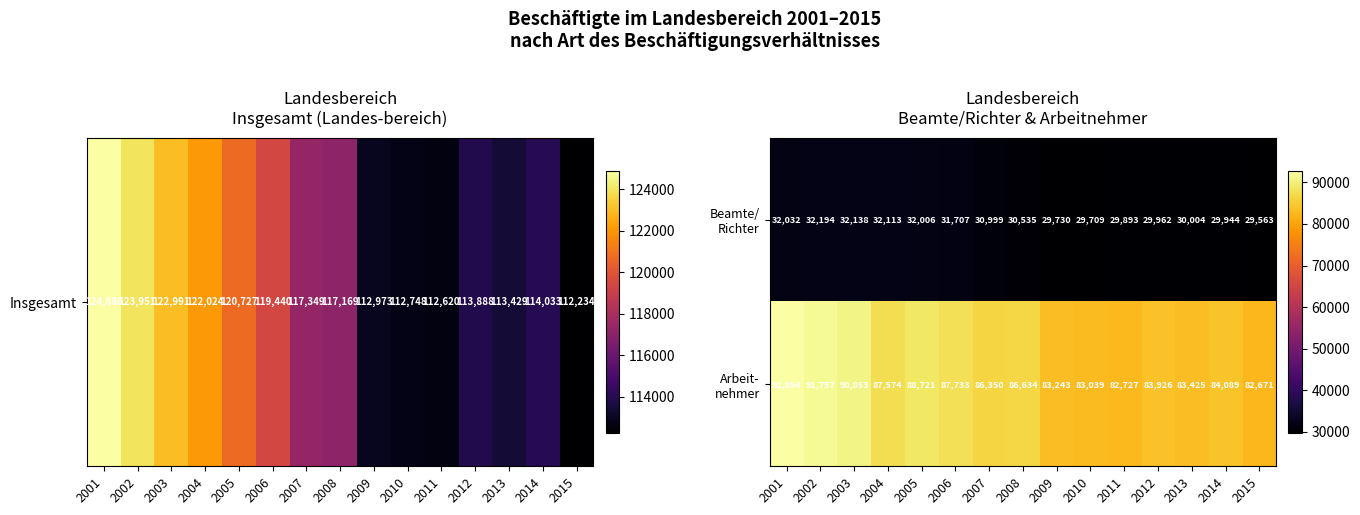

What is the difference between the highest and lowest values at 2001?

60822